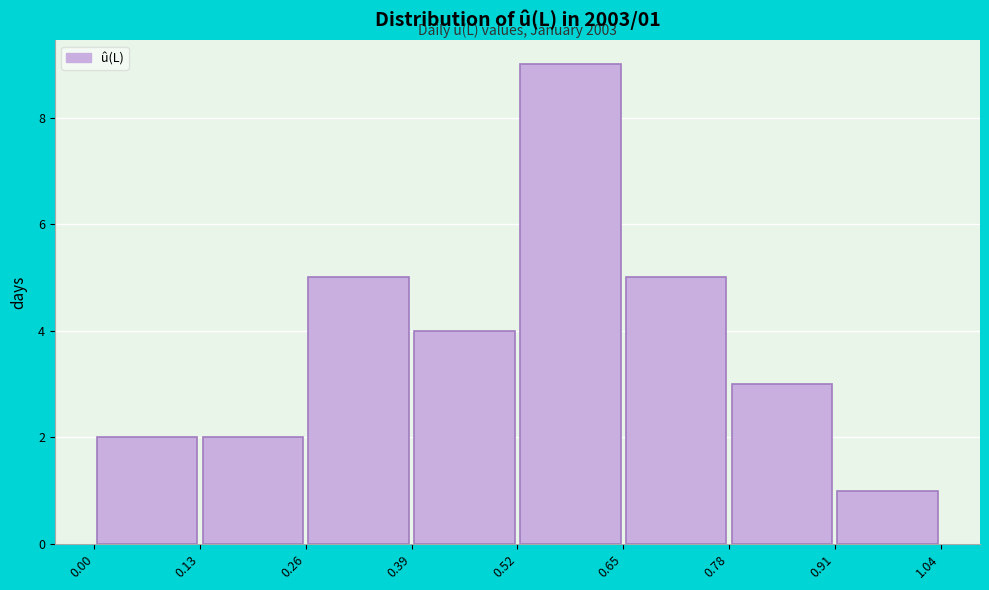

Over which range of the x-axis is the bar tallest?

0.52 to 0.65